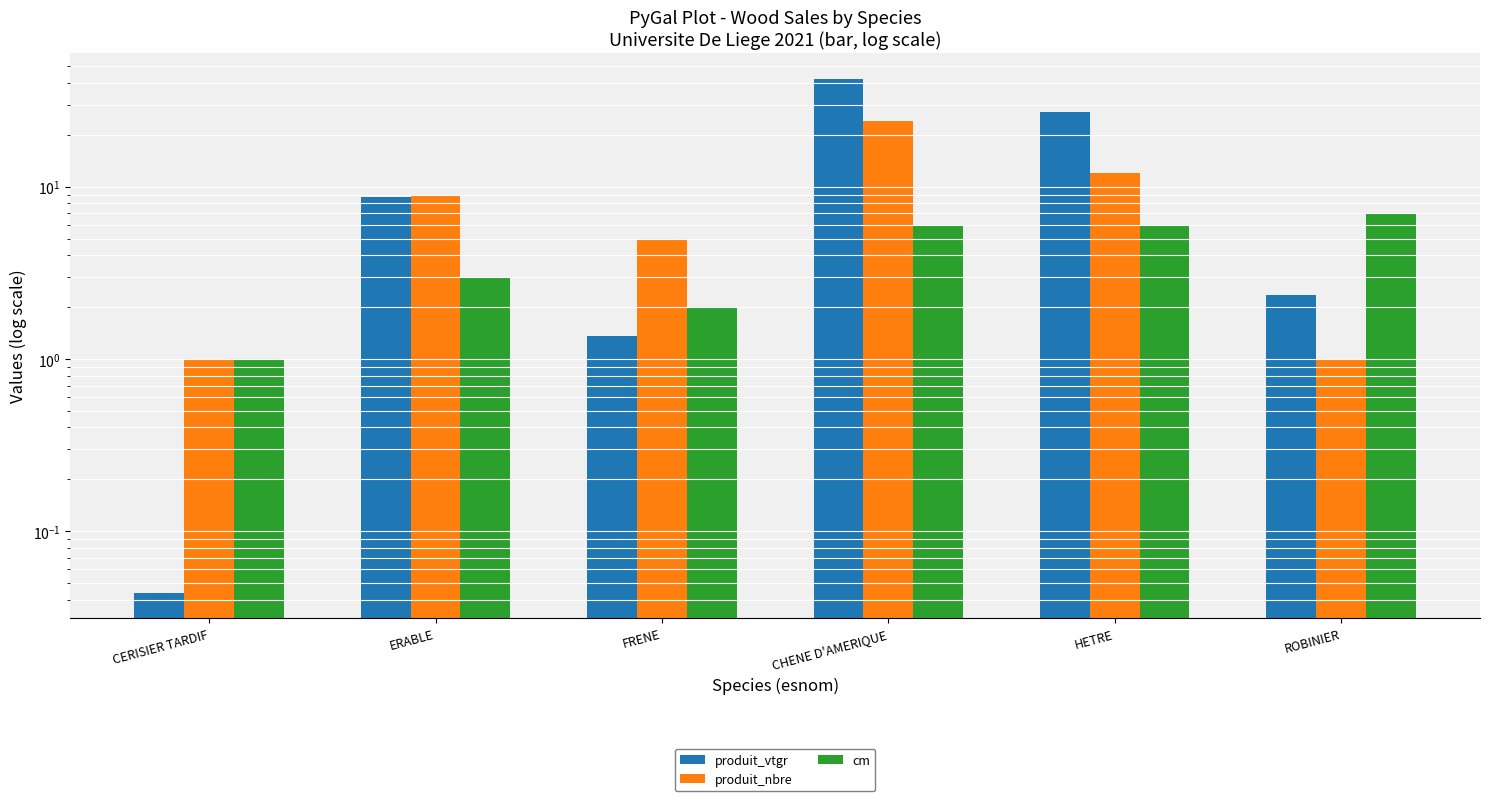

The produit_vtgr series shows 42.4 at CHENE D'AMERIQUE. True or false?

True